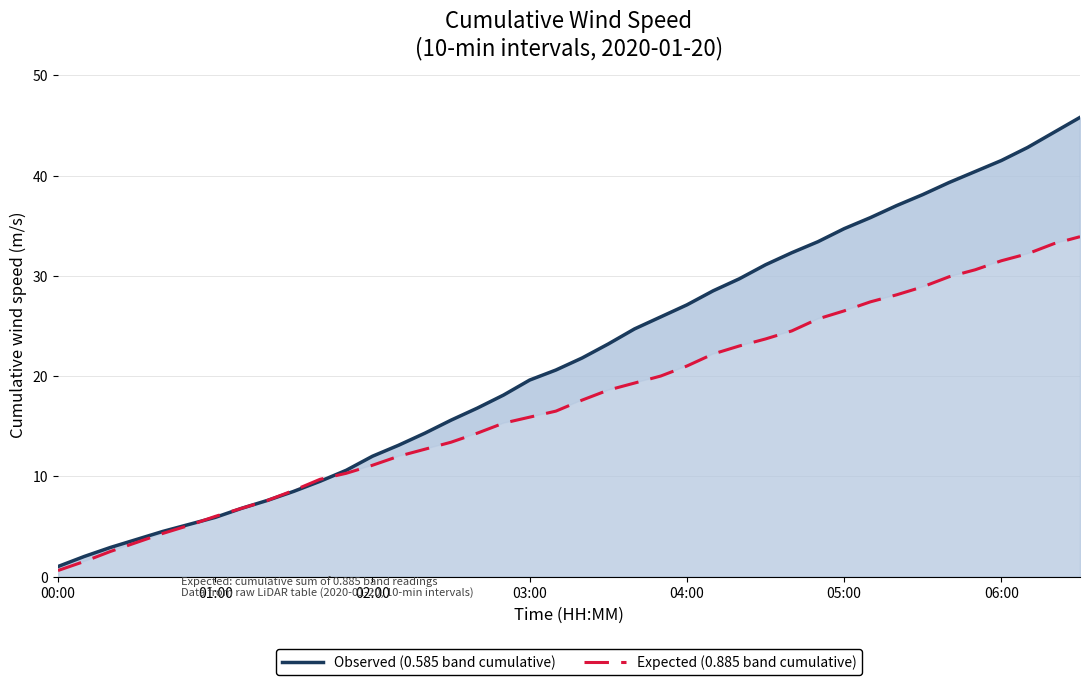

At which category does the chart reach its peak across all series?

39